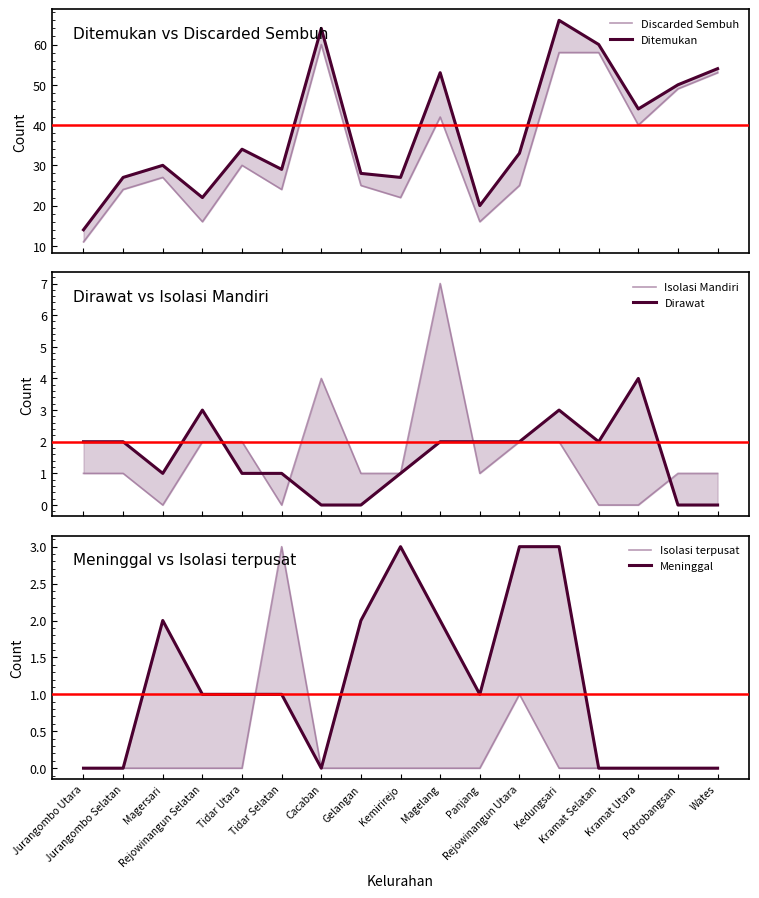

List the series in order of their peak value, lowest first.

Isolasi terpusat, Meninggal, Dirawat, Isolasi Mandiri, Discarded Sembuh, Ditemukan